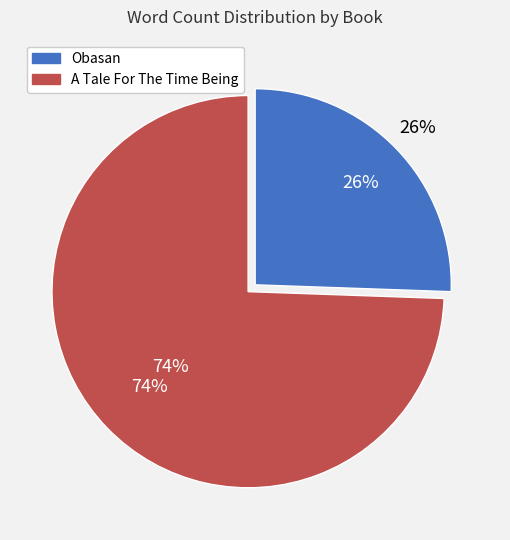

Which slice is the smallest?

Obasan